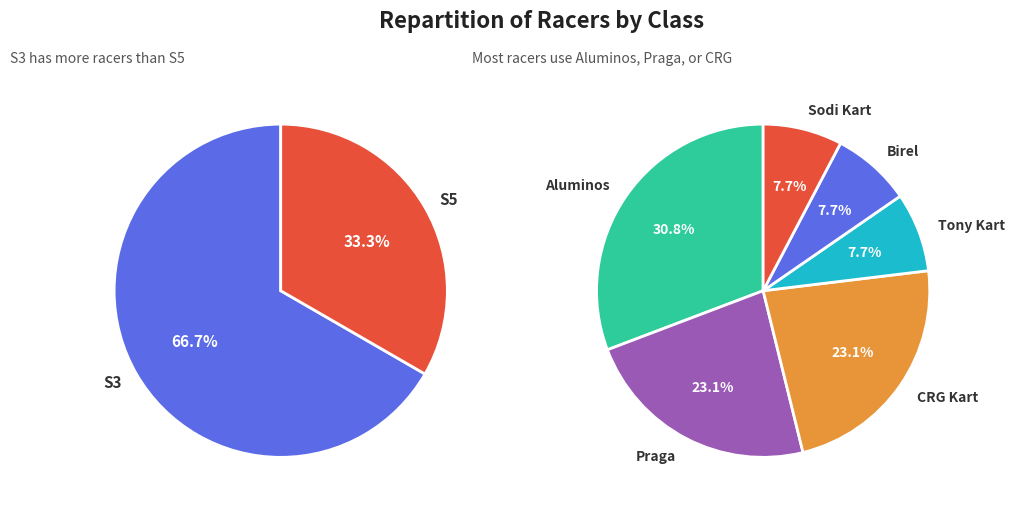

What is the smallest slice in the pie chart?

S5